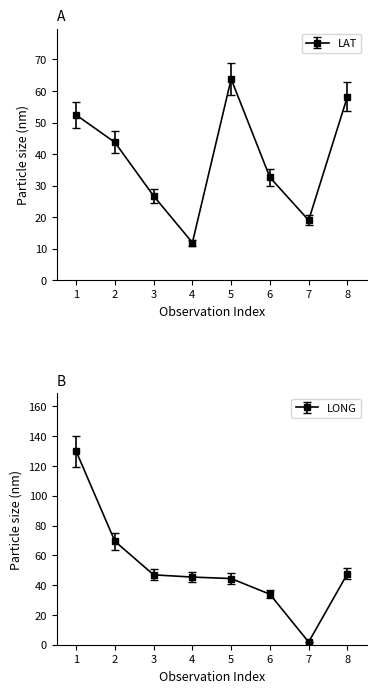

Where does the LAT series first go above 29?

1